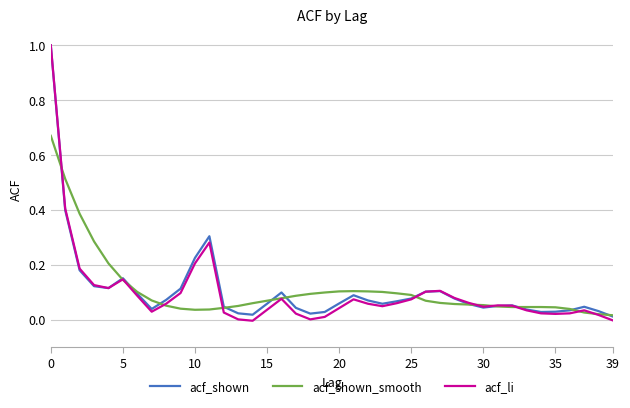

What is the highest value of the acf_li series?

1.0